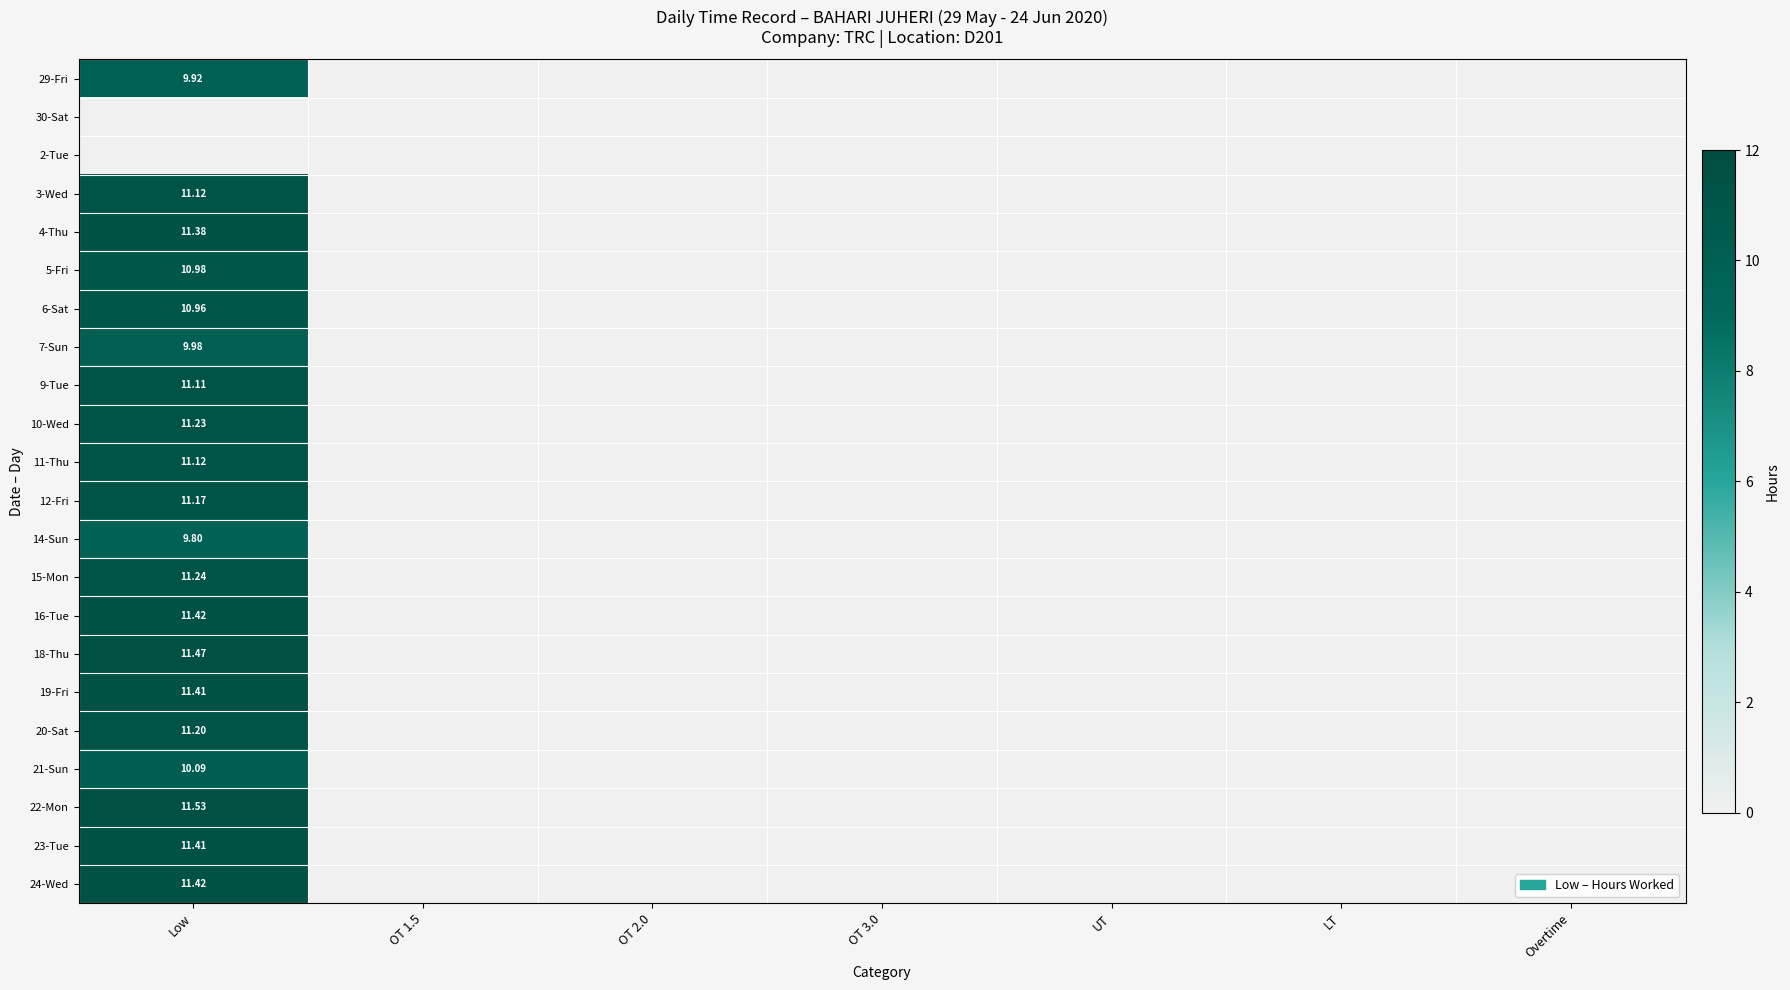

What is the difference between the maximum and minimum values in the 24-Wed series?

11.4